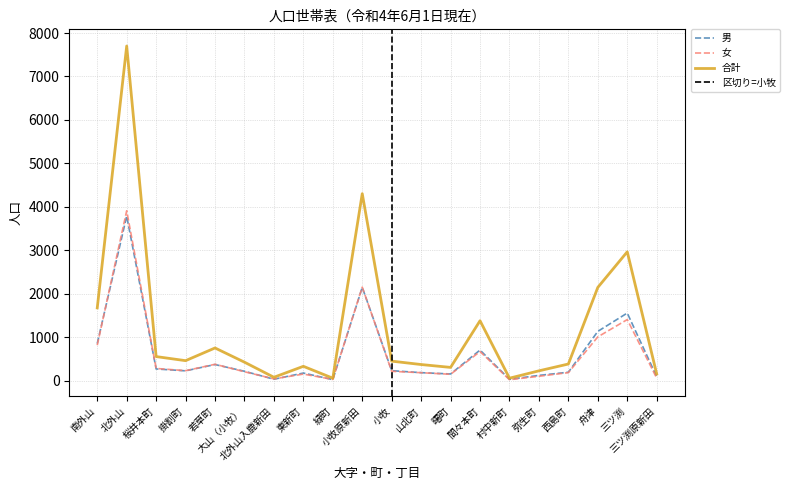

What is the difference between the highest and lowest values at 小牧?

234